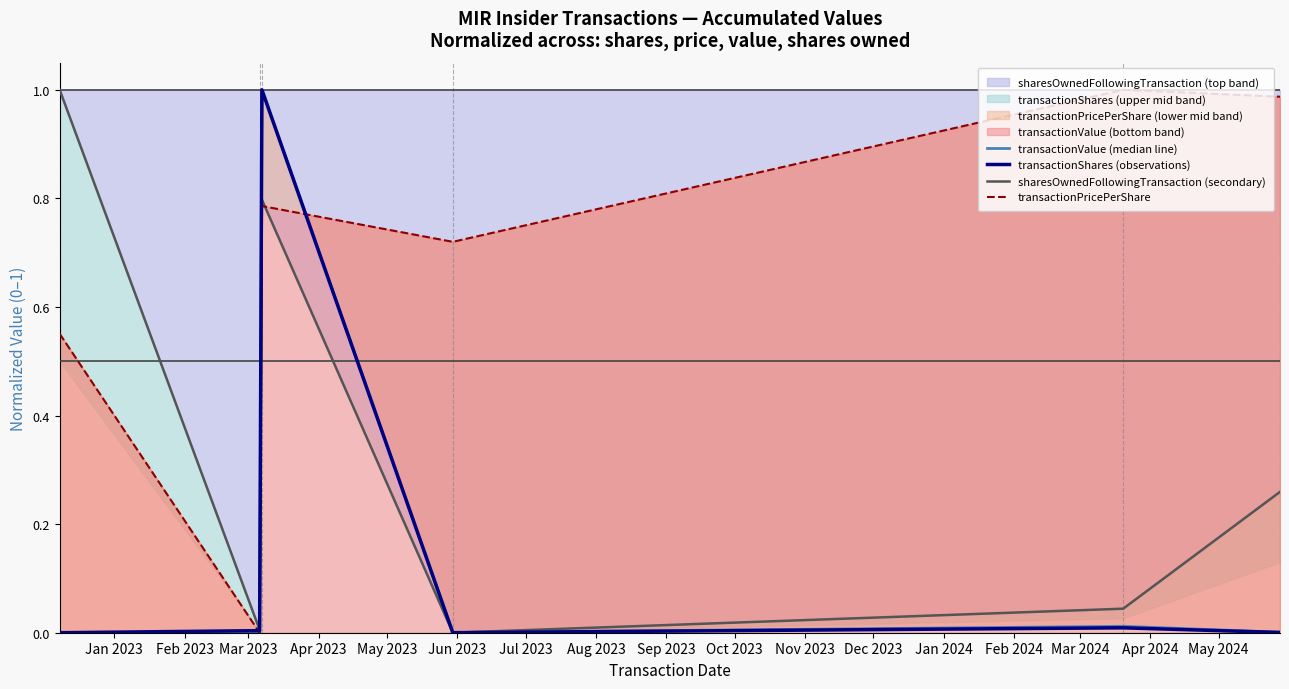

What is the maximum value shown in the chart?

1.0